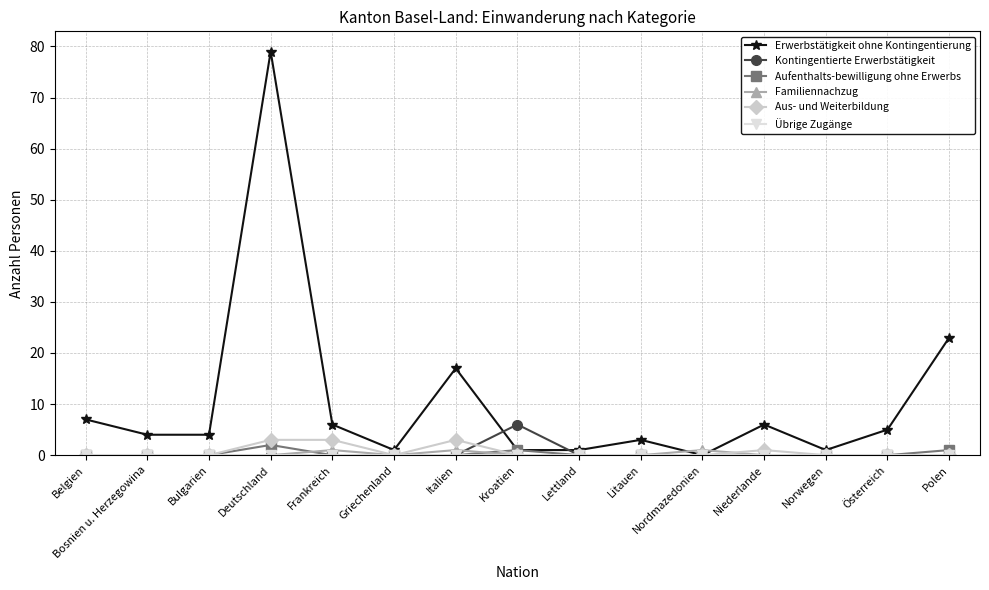

What is the total value across all series at Deutschland?

84